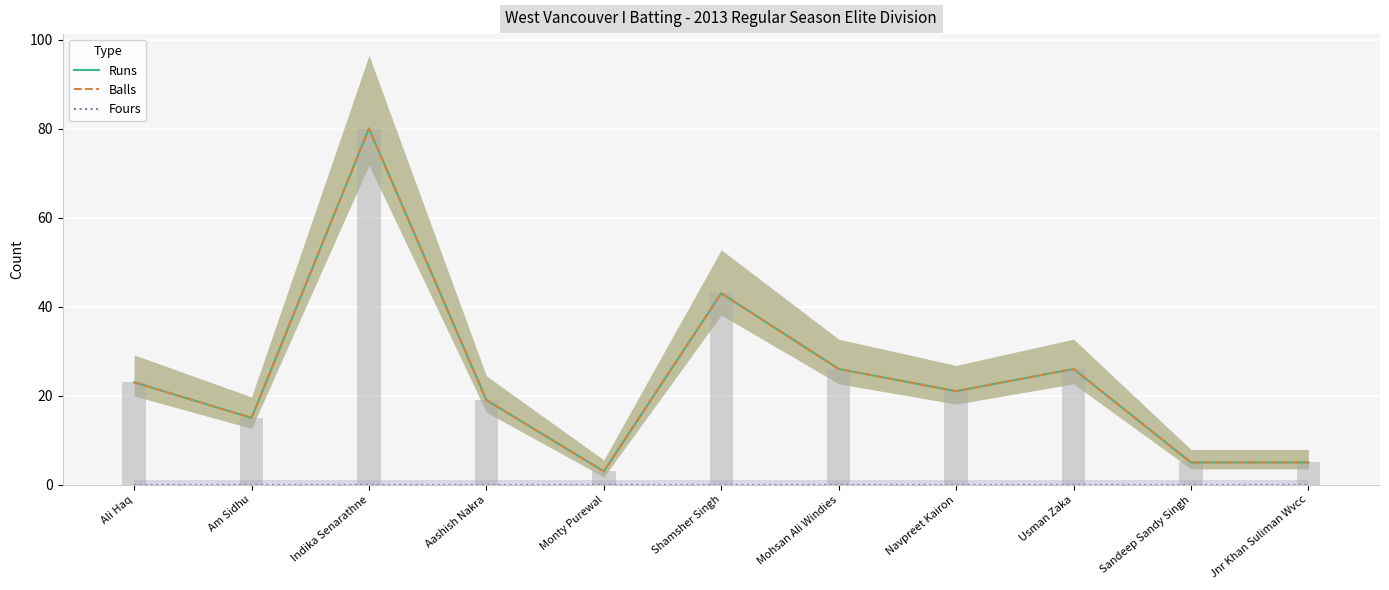

What are all the series names shown in the legend?

Runs, Balls, Fours